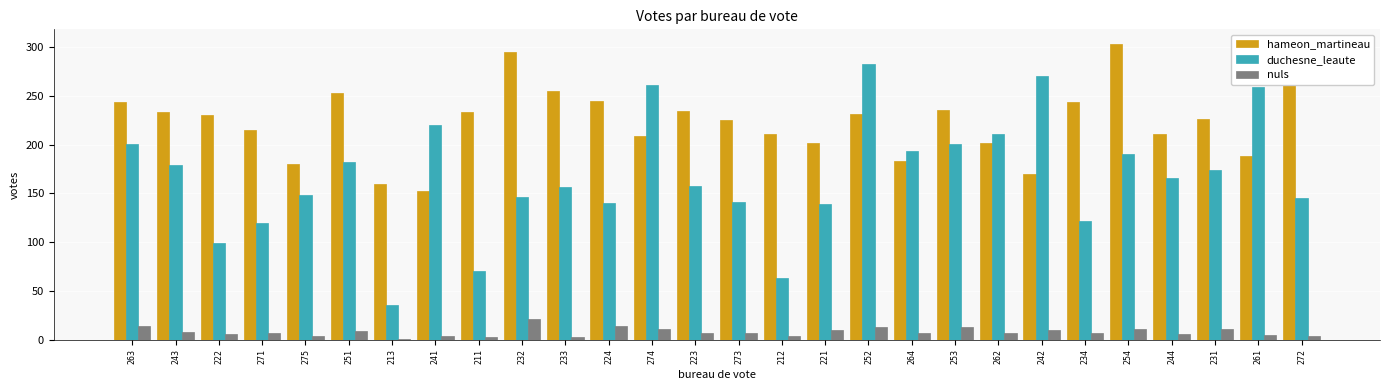

Which series has the largest range (max minus min)?

duchesne_leaute